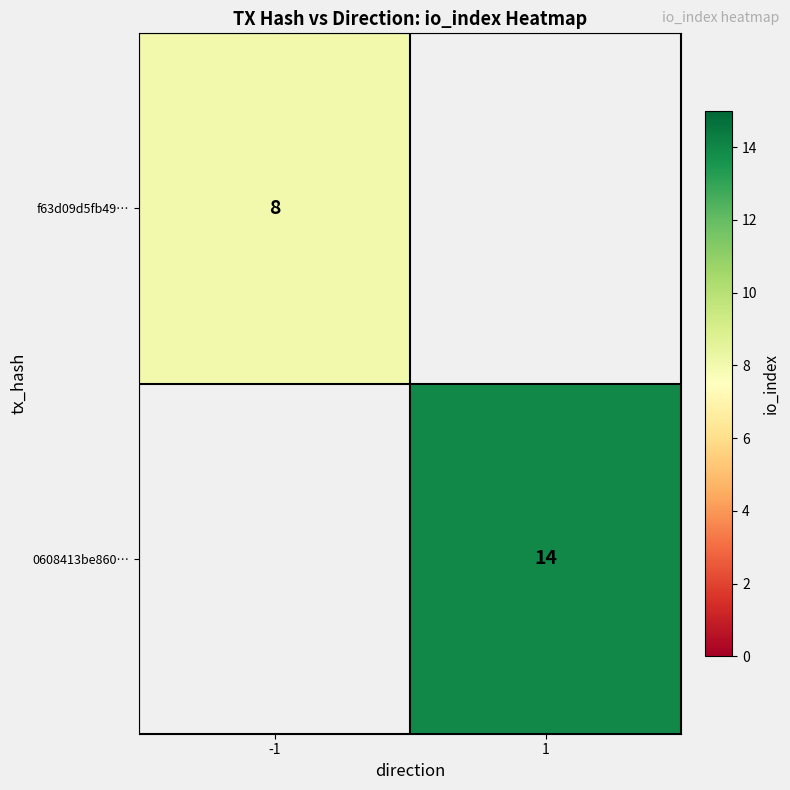

True or false: 0608413be860… has a value of 8 at 1.

False